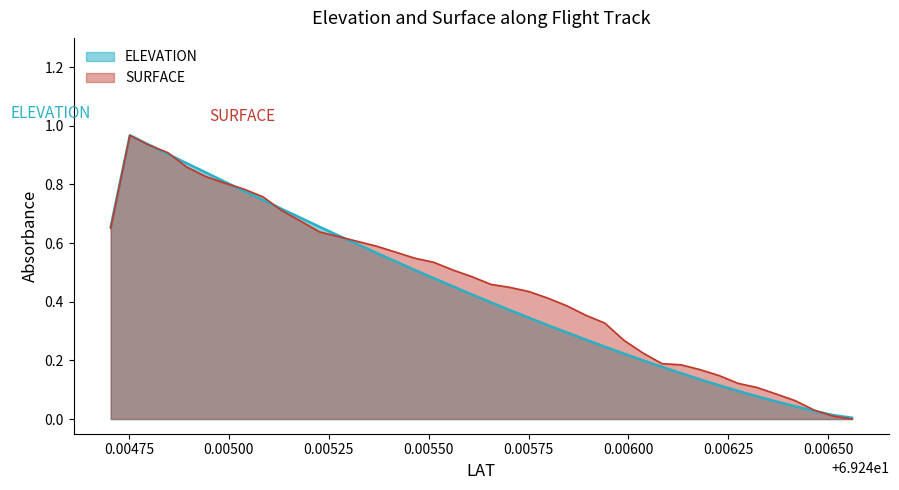

What are all the series names shown in the legend?

ELEVATION, SURFACE